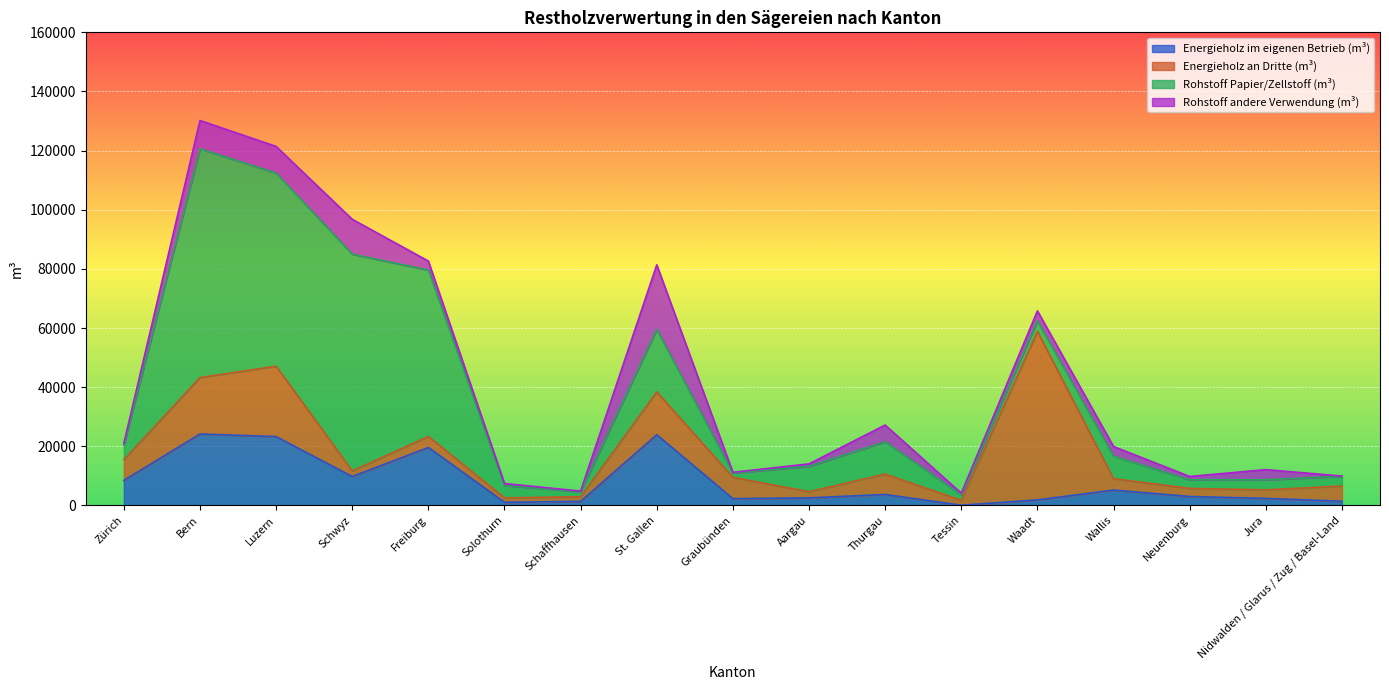

Where do Rohstoff Papier/Zellstoff (m³) and Energieholz an Dritte (m³) first cross each other?

Zürich and Bern